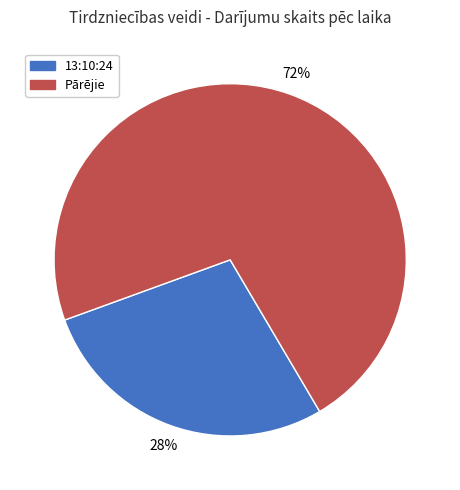

Approximately how many times larger is the value at Pārējie compared to 13:10:24?

2.6